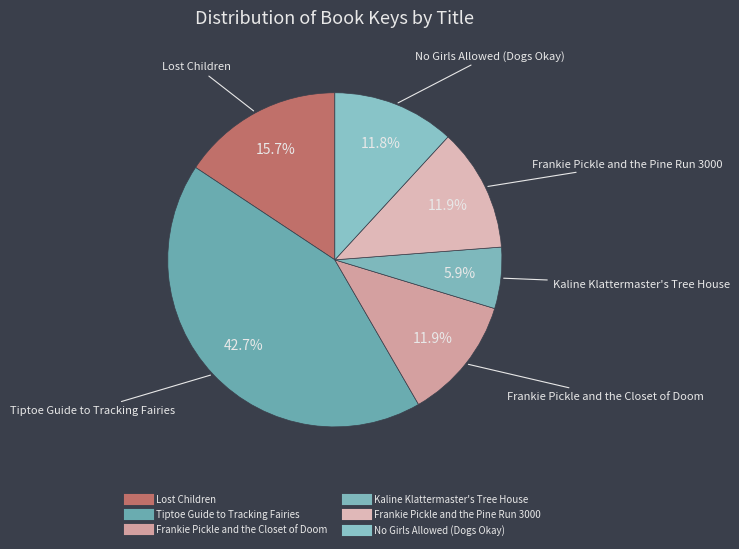

What percentage is the No Girls Allowed (Dogs Okay) slice, to the nearest percent?

12%